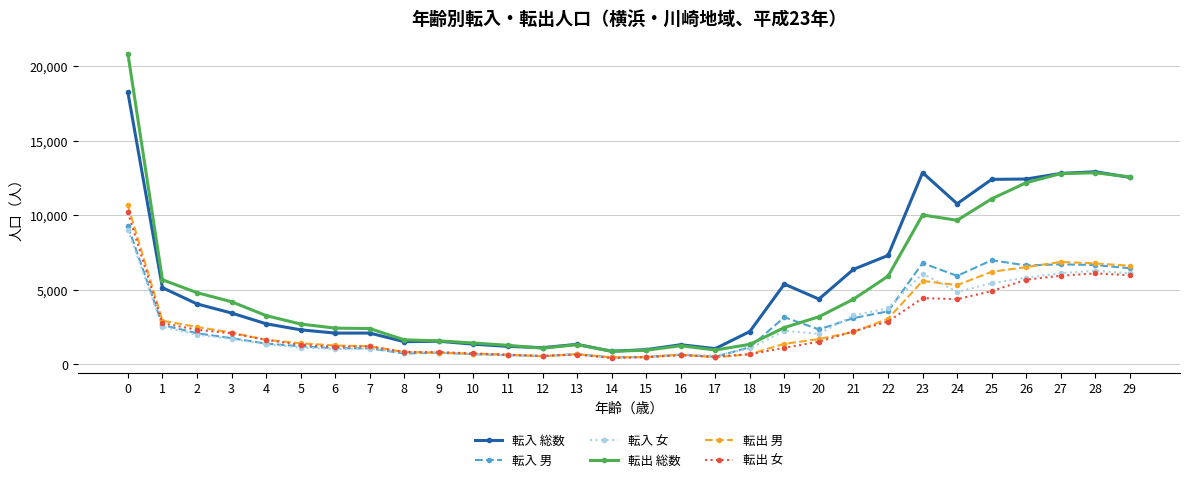

True or false: 転入 総数 and 転出 女 intersect in this chart.

False